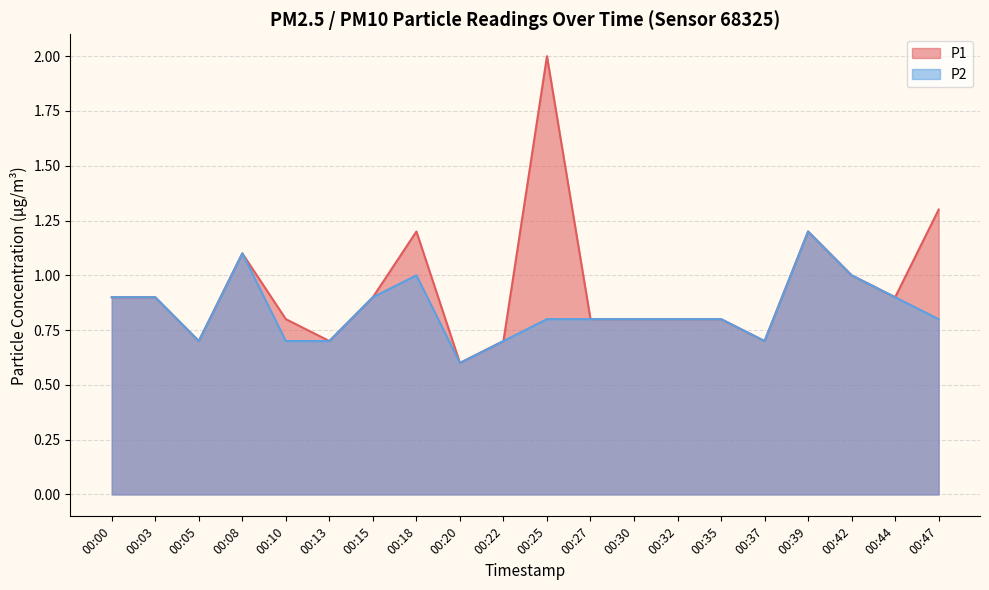

Where is the first local minimum for P2?

00:05